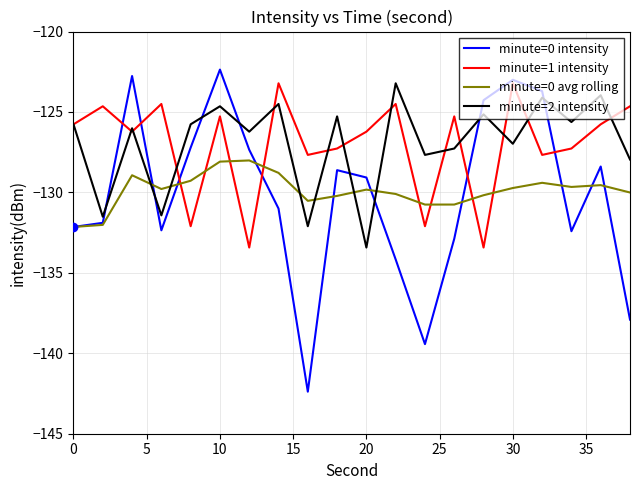

True or false: minute=0 avg rolling and minute=2 intensity cross at least once.

True